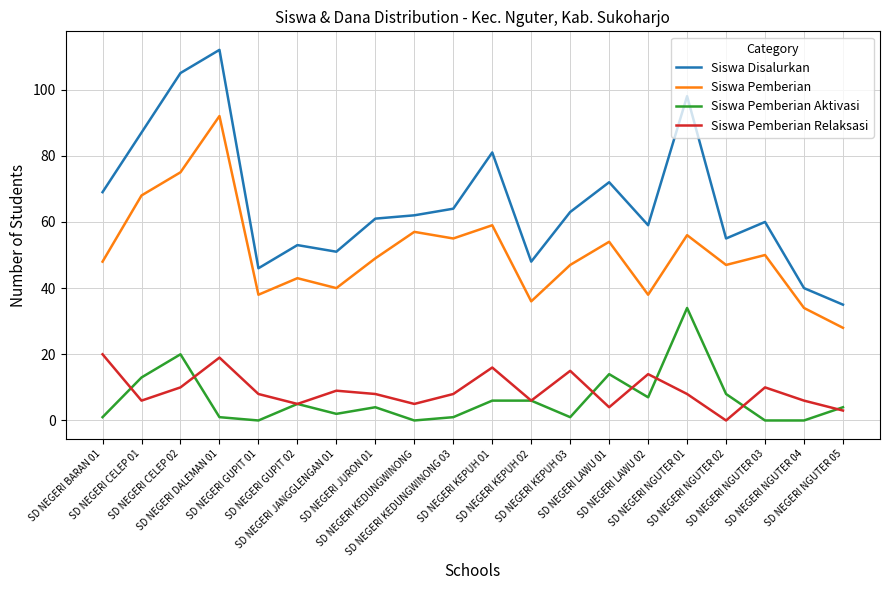

True or false: Siswa Disalurkan and Siswa Pemberian Aktivasi intersect in this chart.

False